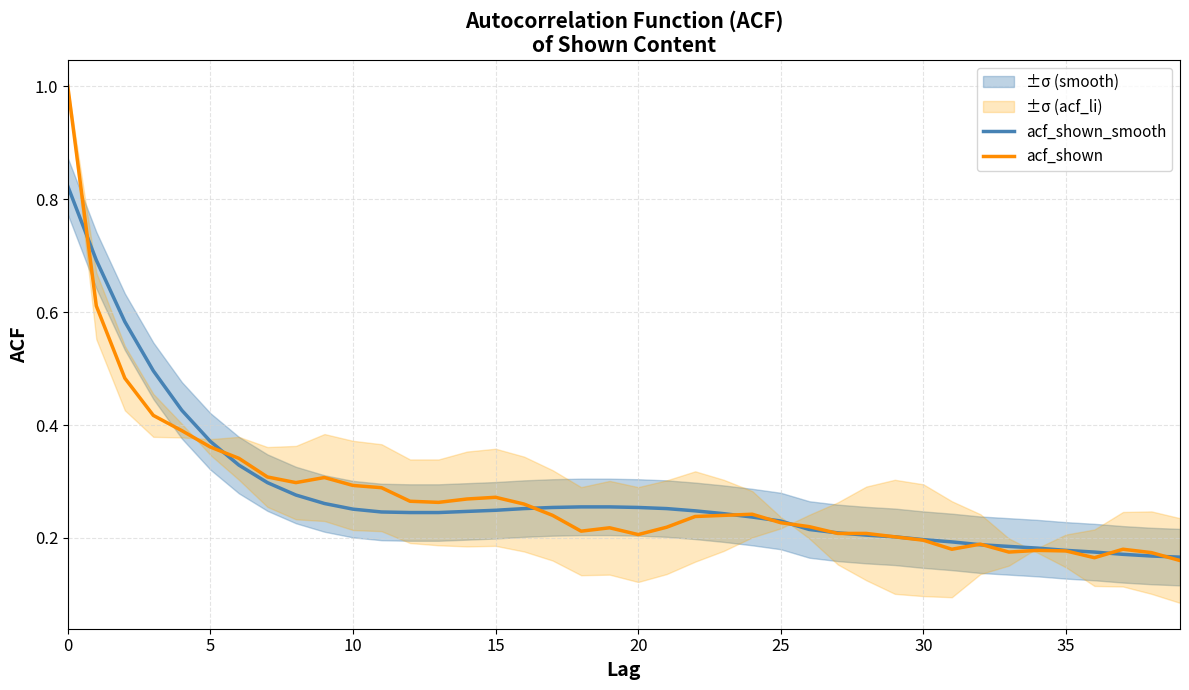

At 13, list the series in order from smallest to largest.

acf_shown_smooth, acf_shown